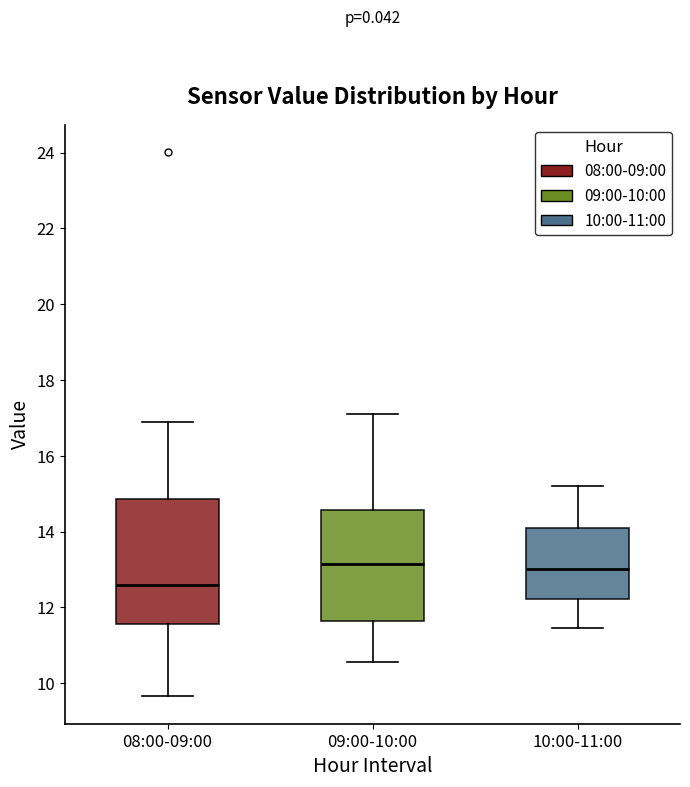

Where does the upper whisker of the box for 09:00-10:00 end on the y-axis? The values are not printed on the chart, so give them approximately, as read against the axis.

17.2